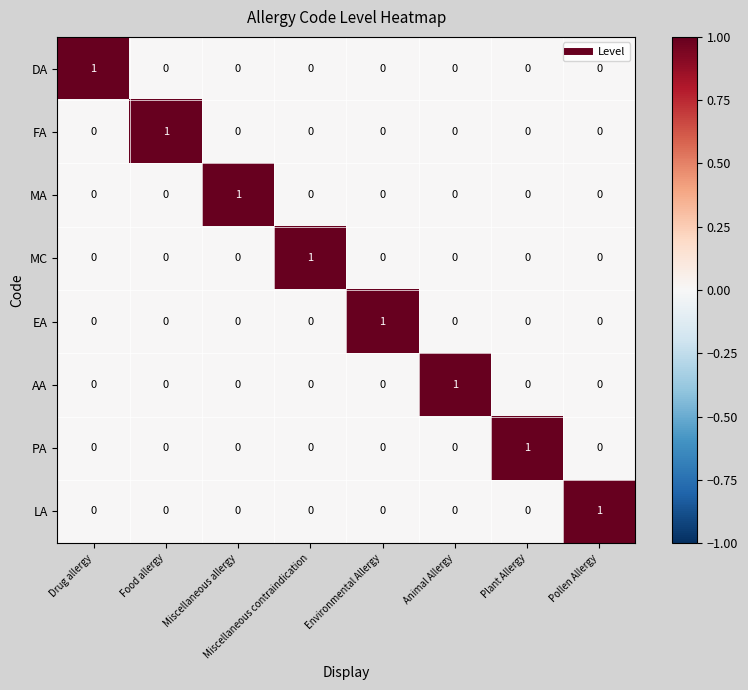

The MC series shows 1 at Food allergy. True or false?

False